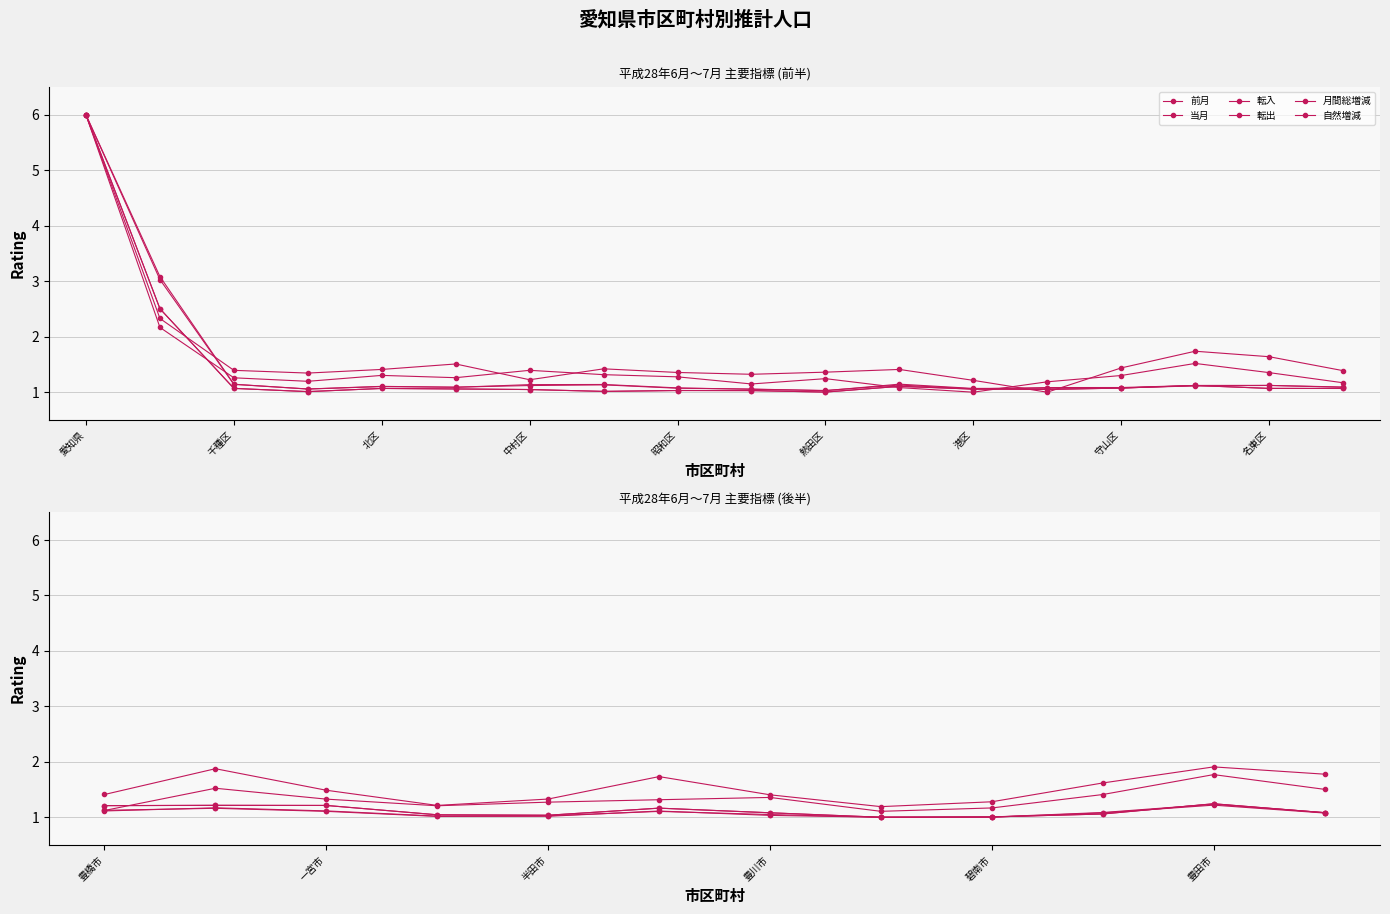

Does the chart have visible grid lines?

Yes